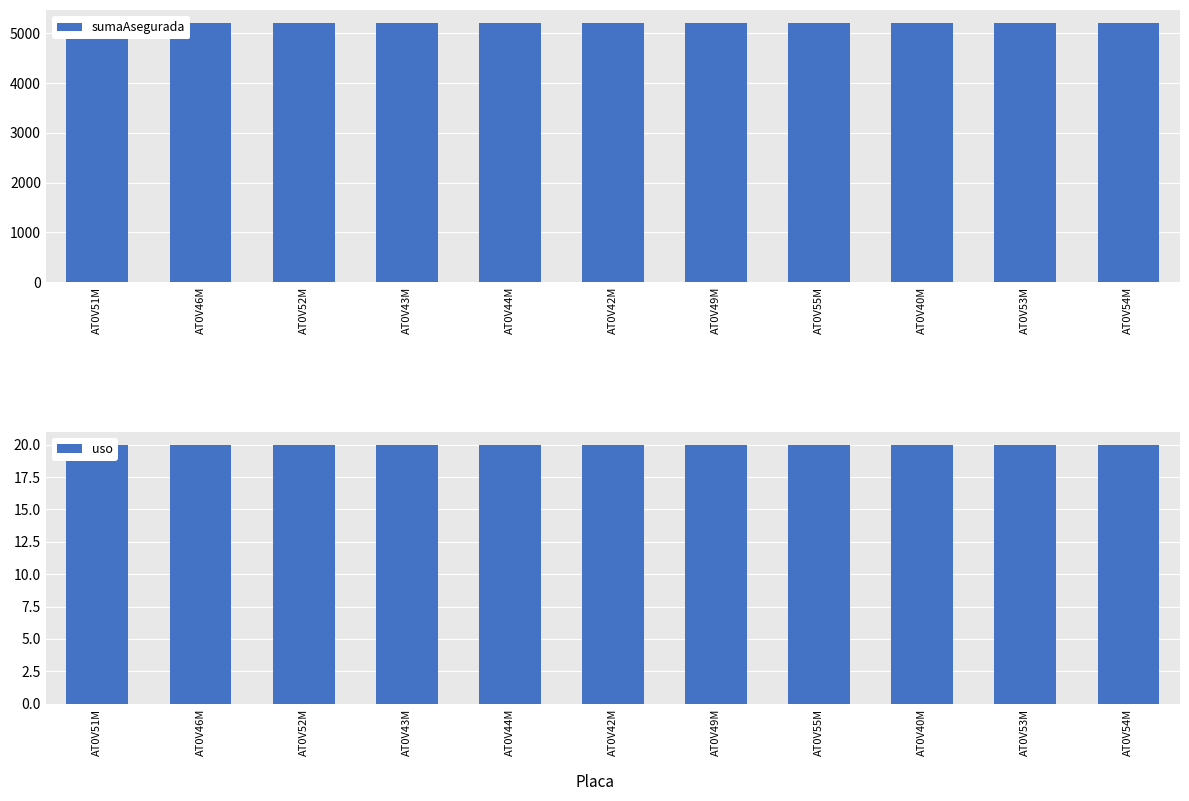

What is the label of the 10th bar from the right?

AT0V46M